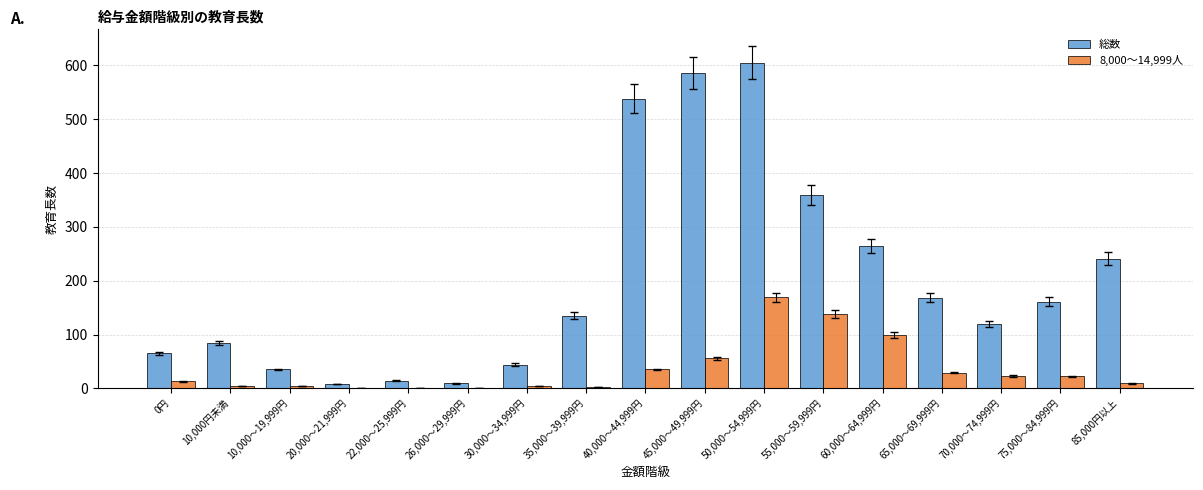

The 総数 series shows 241 at 85,000円以上. True or false?

True